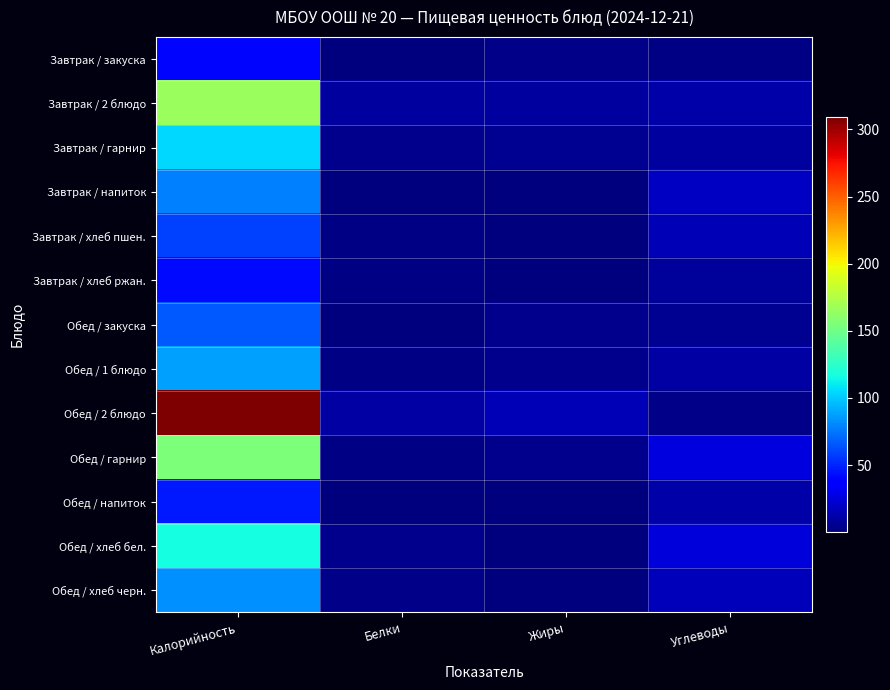

Which has a higher value, Калорийность or Углеводы?

Калорийность